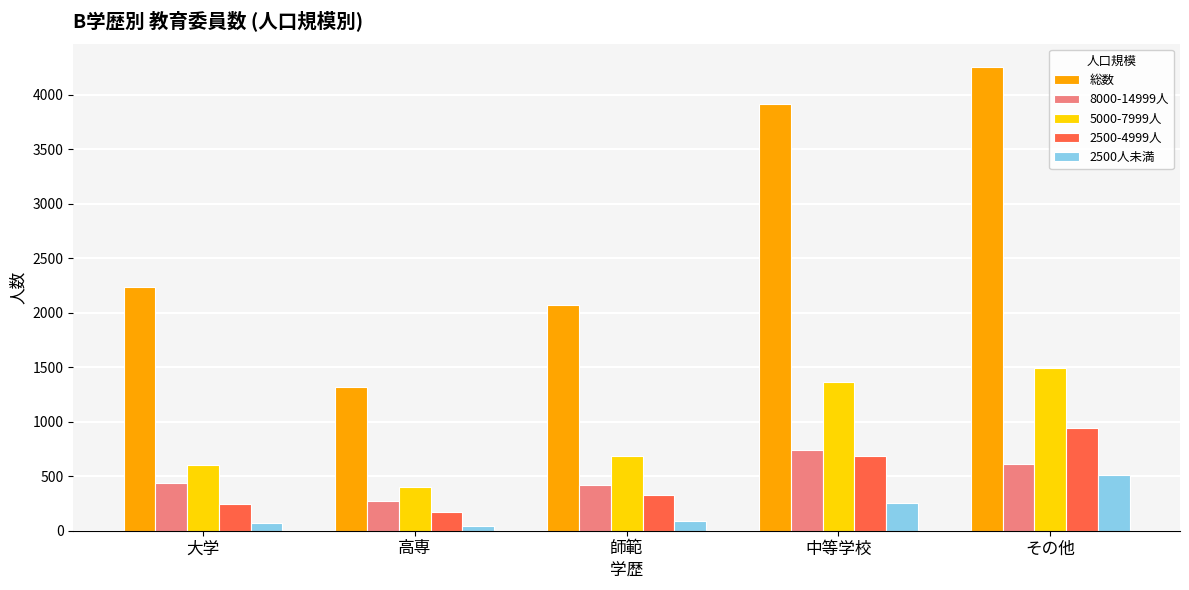

At which category is the sum across all series the highest?

その他